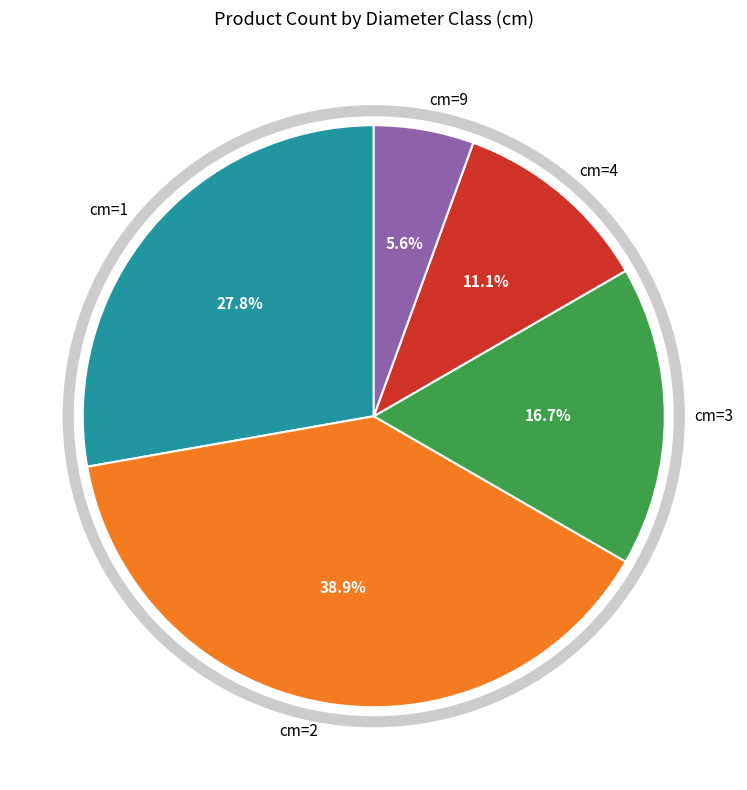

Between cm=1 and cm=3, which is larger?

cm=1